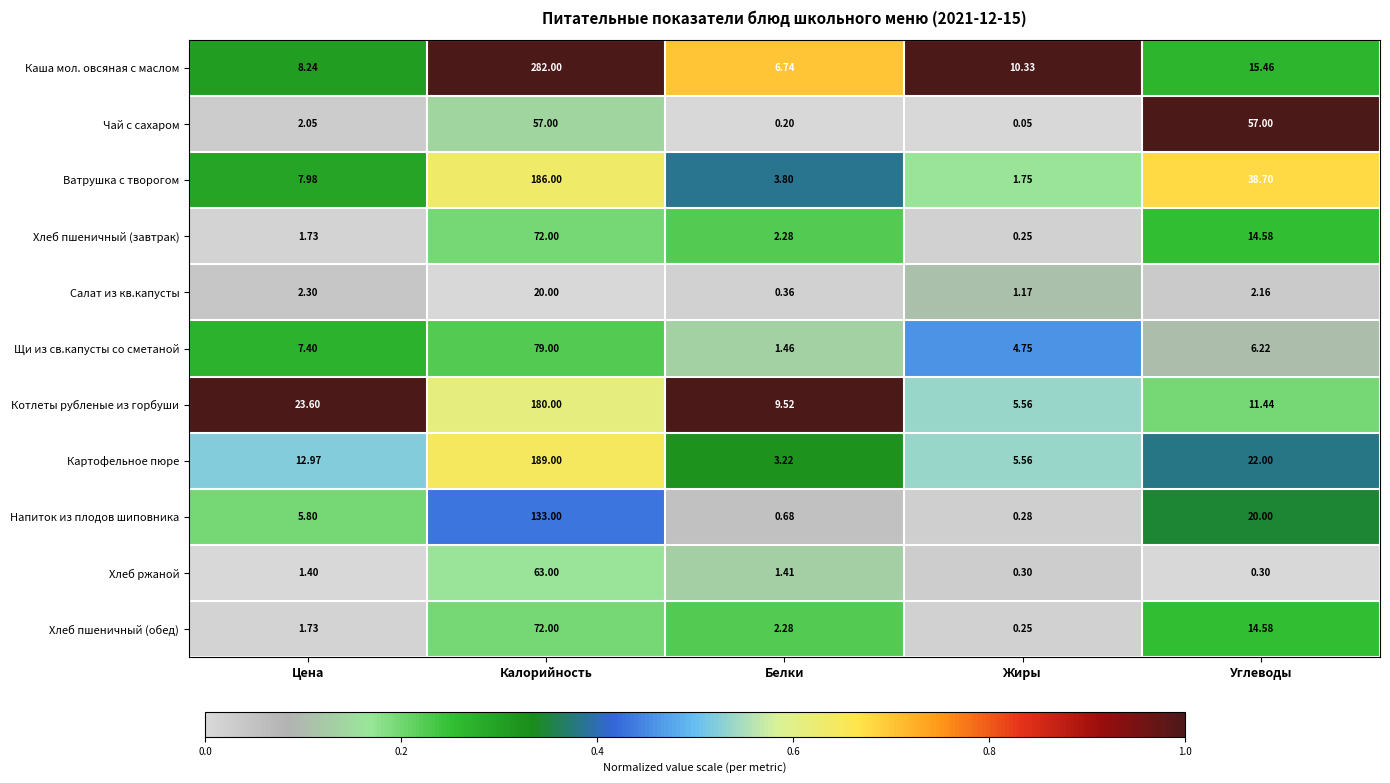

At which label does Напиток из плодов шиповника reach its minimum?

Жиры